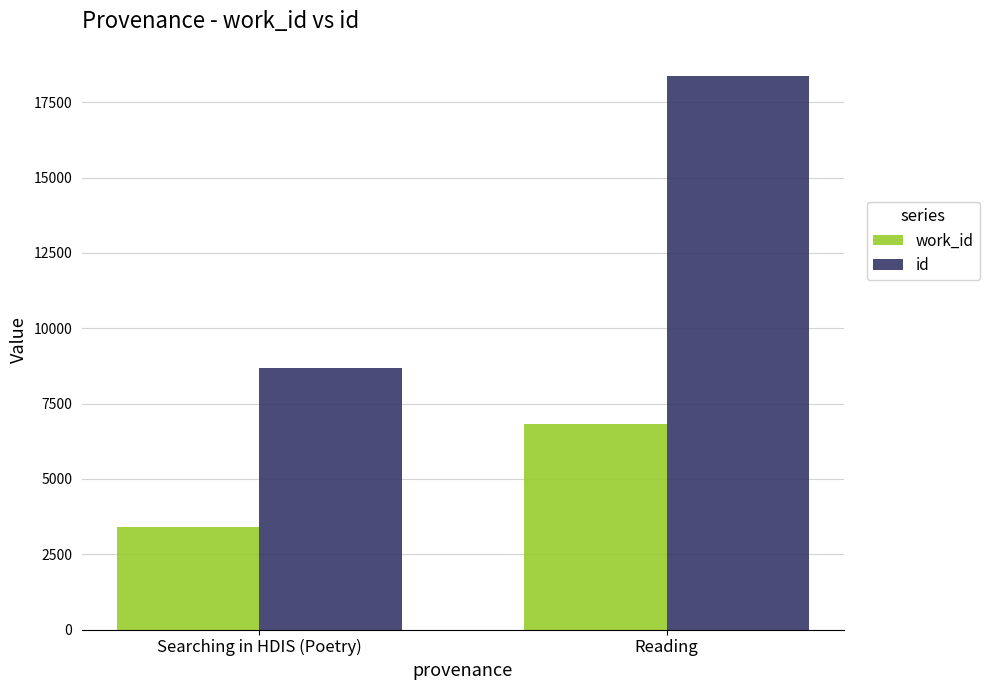

Rank the series at Reading from highest to lowest value.

id, work_id